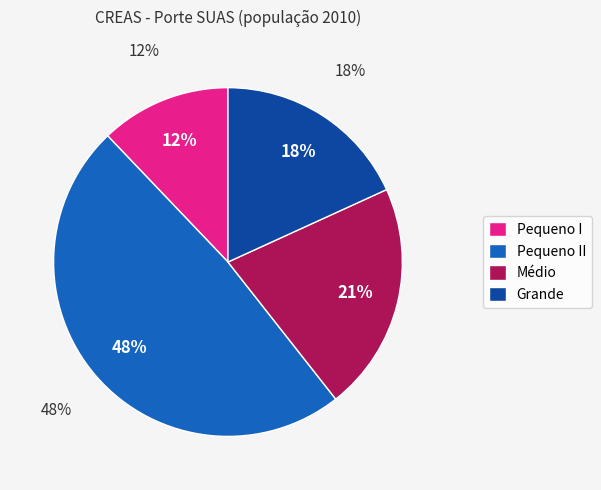

Does Pequeno I account for over 50% of the chart?

No